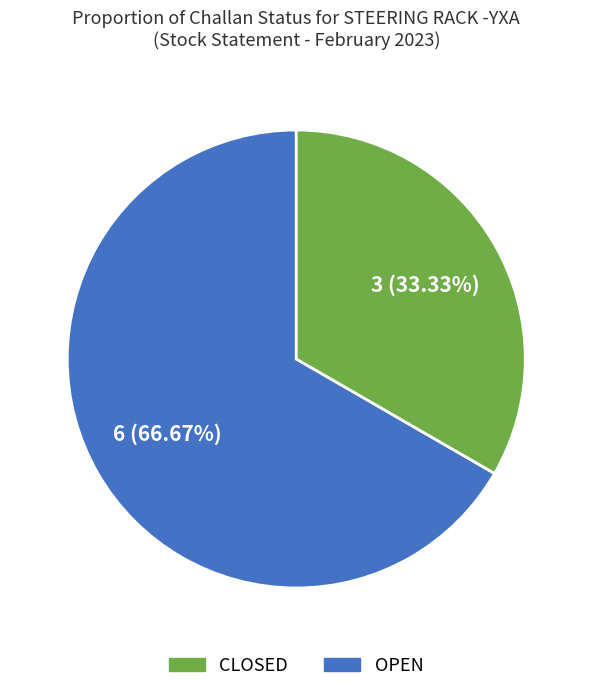

Approximately how many times larger is the value at OPEN compared to CLOSED?

0.5